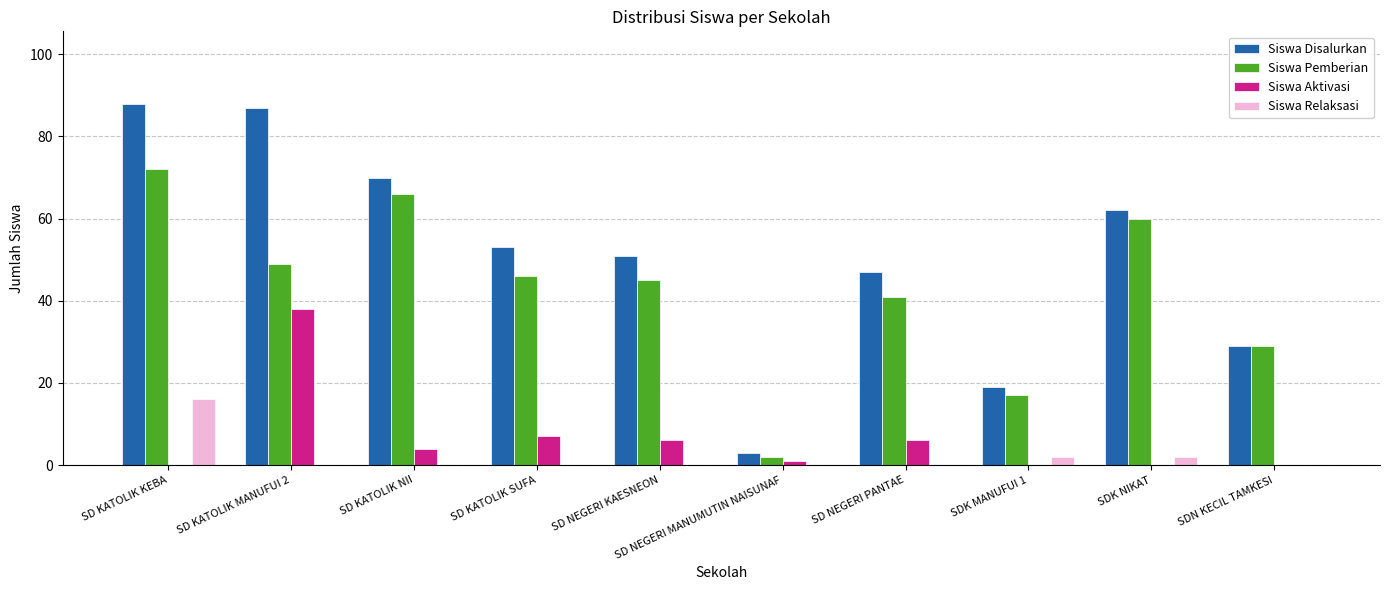

Which series changed the most between SDK MANUFUI 1 and SDN KECIL TAMKESI?

Siswa Pemberian